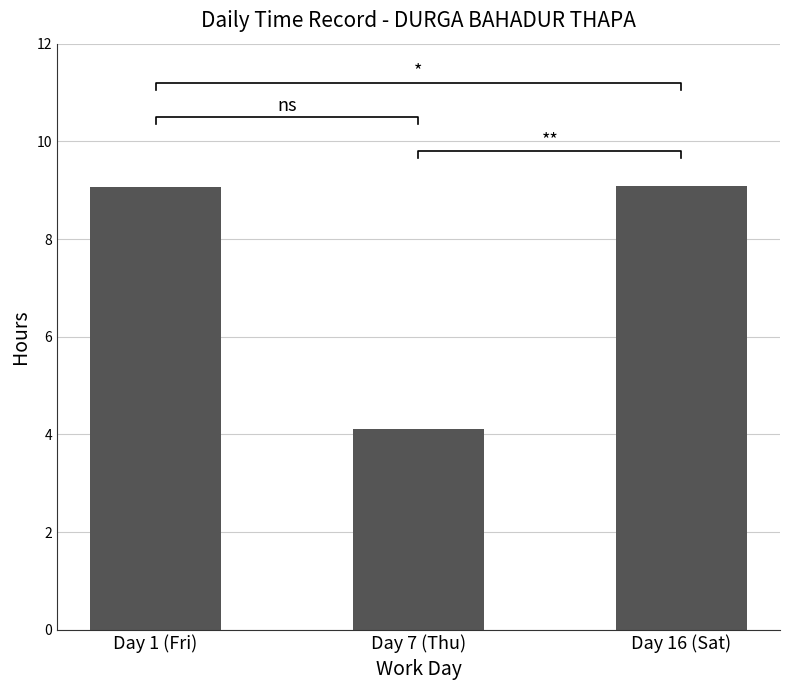

What is the greatest value displayed?

9.1